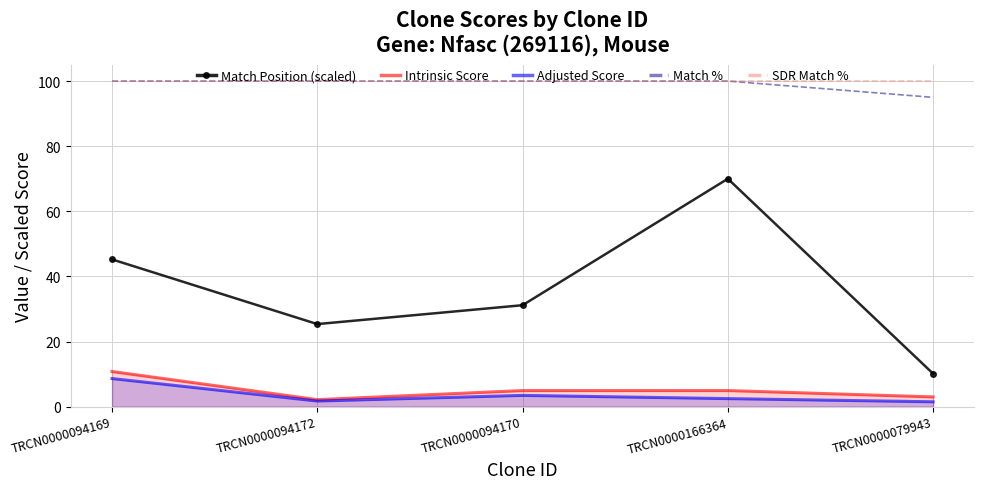

In Match Position (scaled), how many points are higher than both neighbors (excluding endpoints)?

1